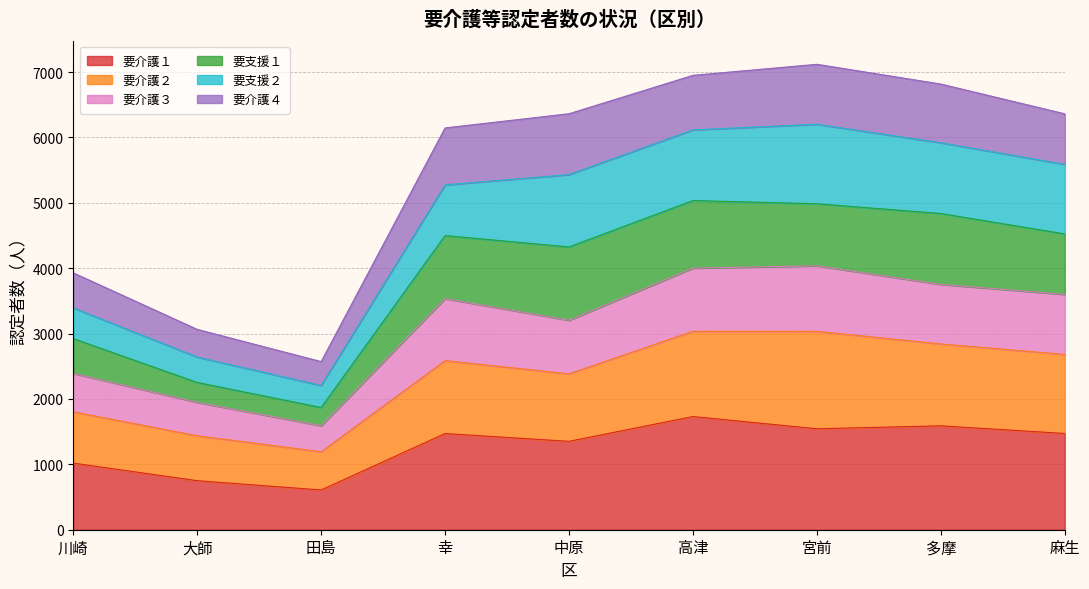

What is the lowest value of the 要介護１ series?

608